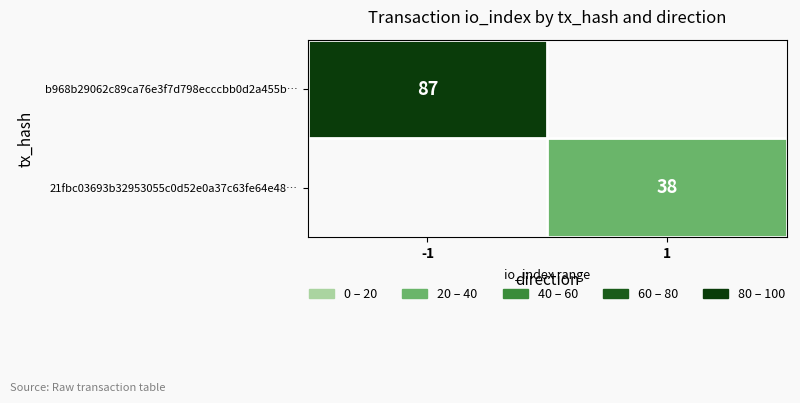

Is the value of 21fbc03693b32953055c0d52e0a37c63fe64e48… at 1 greater than the value of b968b29062c89ca76e3f7d798ecccbb0d2a455b… at -1?

No